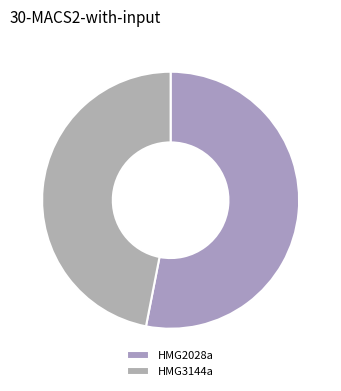

How many slices are in this pie chart?

2